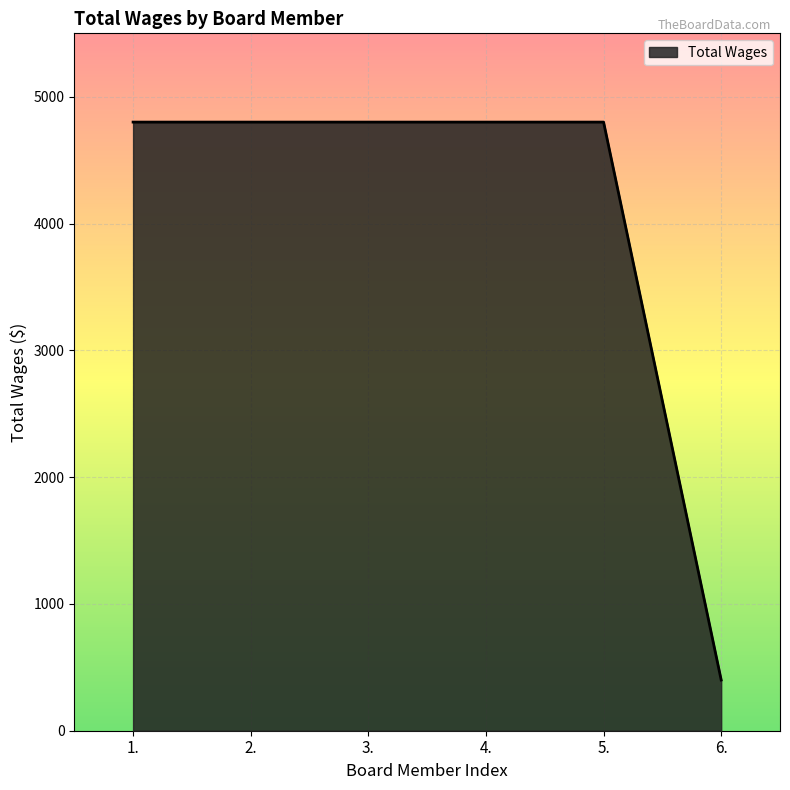

Reading right to left, transcribe all the data shown in this chart.

400	4800	4800	4800	4800	4800